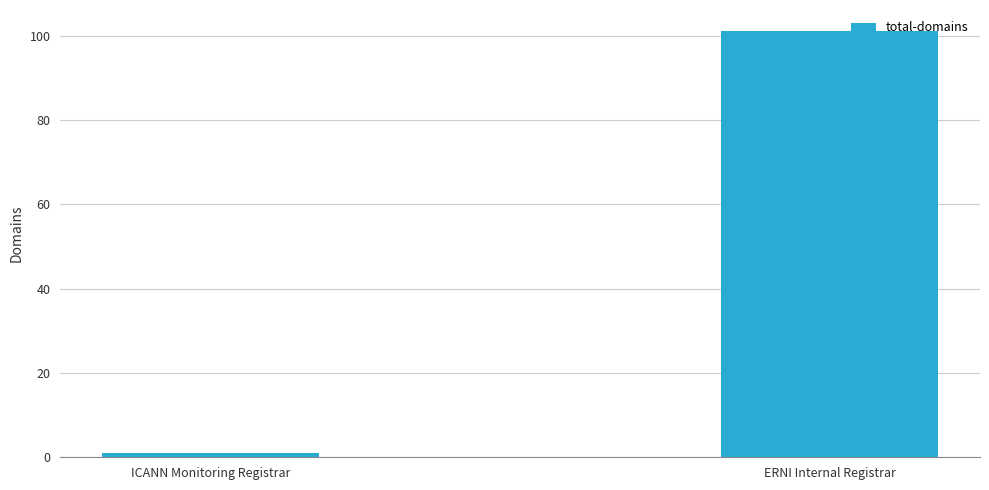

How many series are shown in this chart?

1